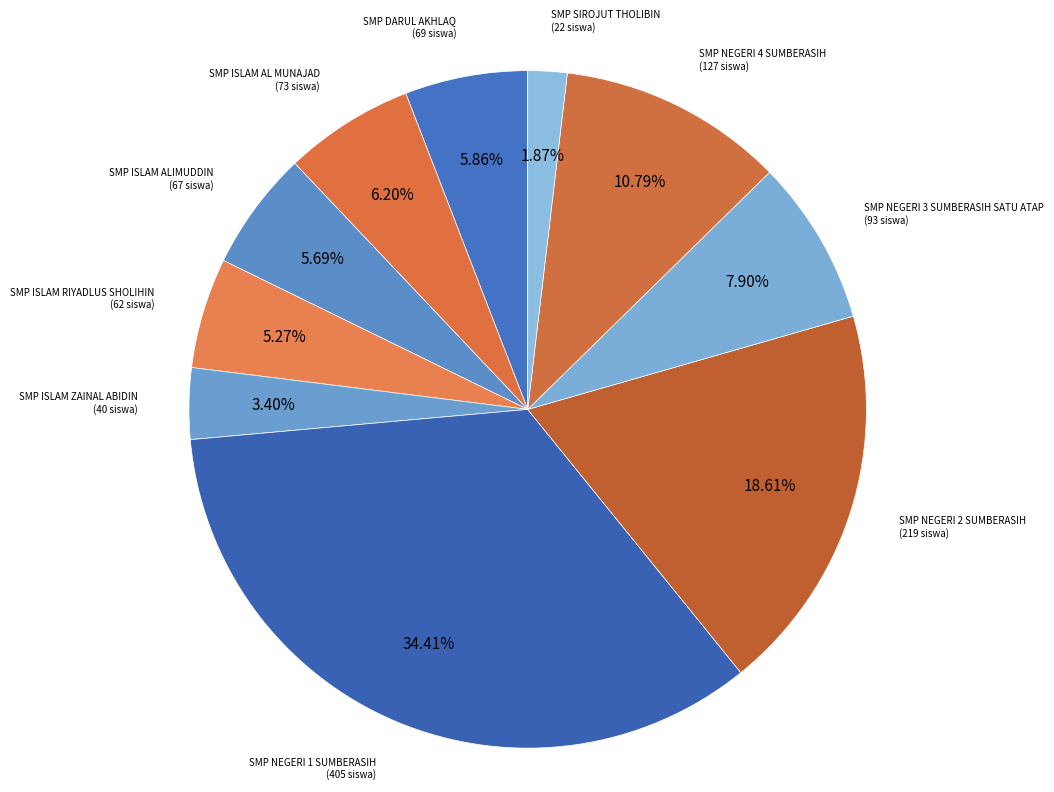

Which category has the smallest portion of the pie?

SMP SIROJUT THOLIBIN